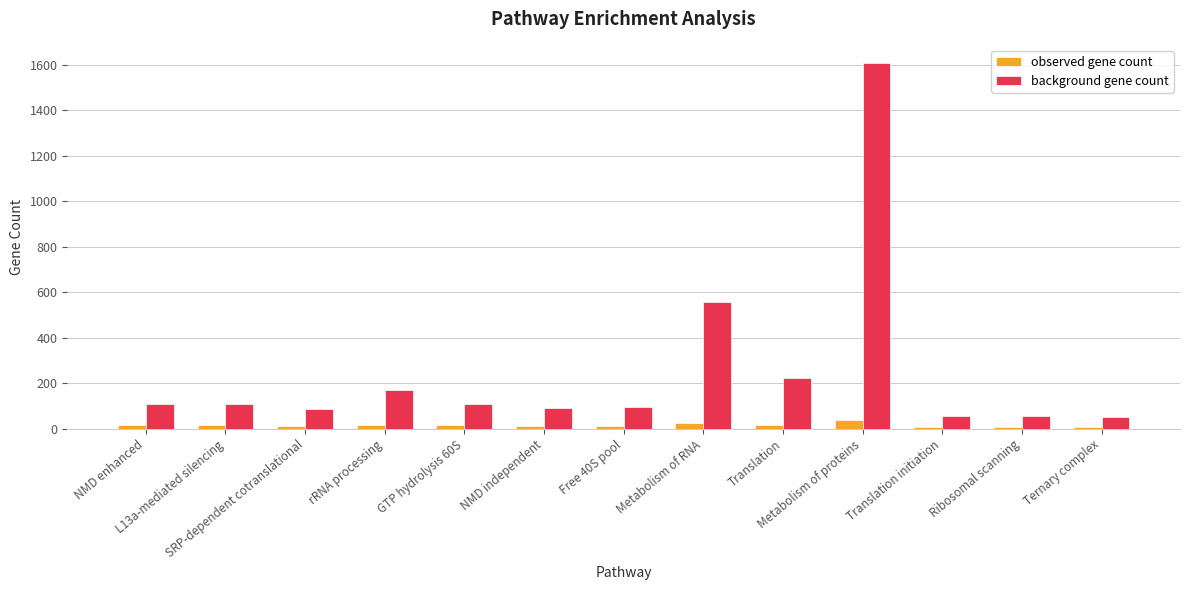

Which series has the largest total across all categories?

background gene count